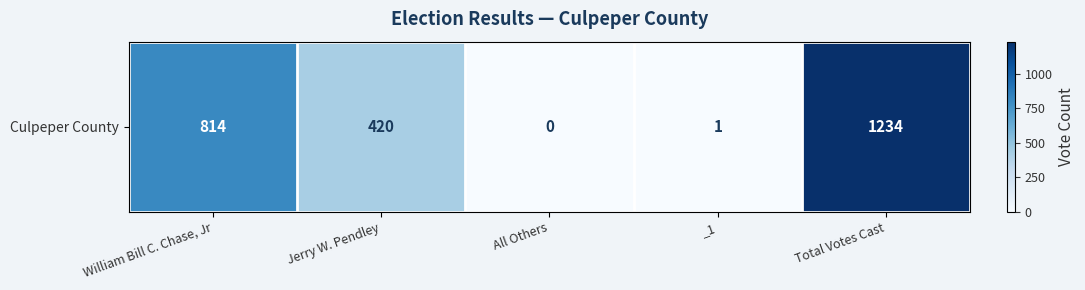

What is the difference between the second highest and second lowest values?

813